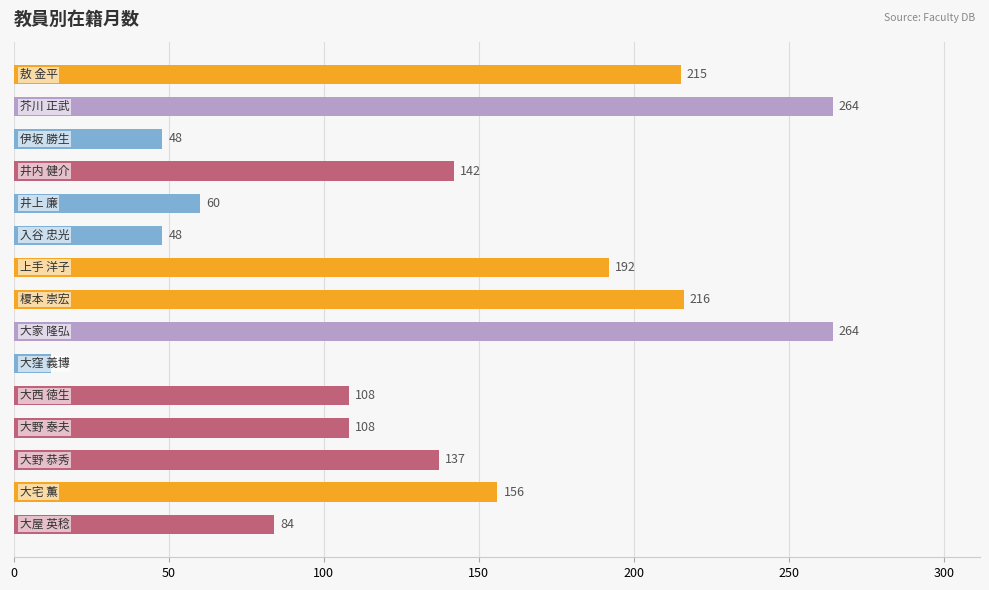

What is the value of the 1st bar from the top?

215